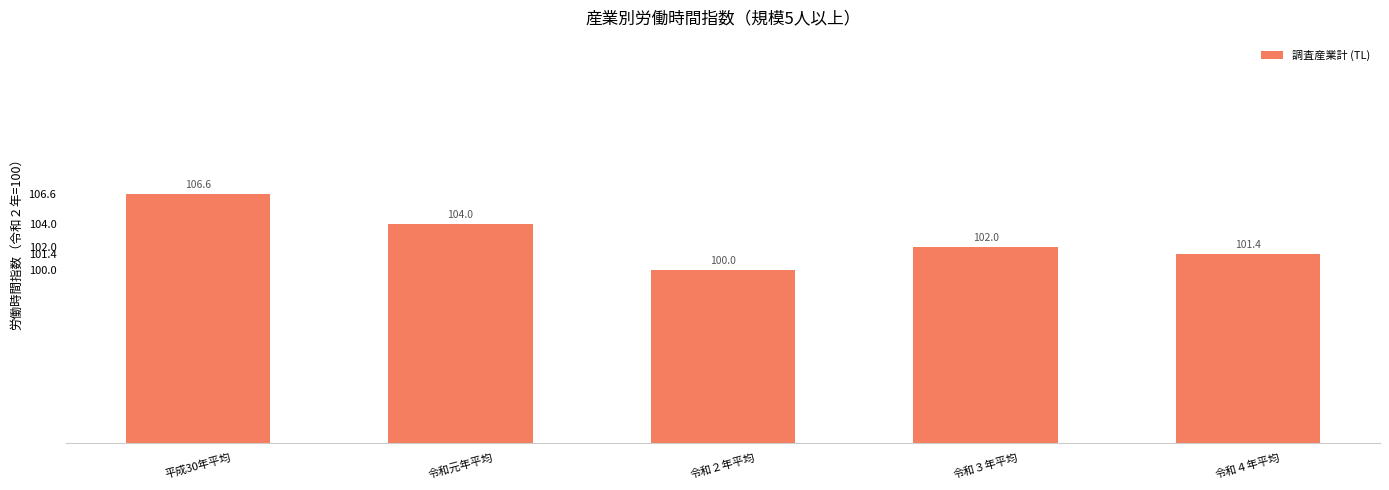

Is it true that the value at 令和４年平均 is 181.8?

False